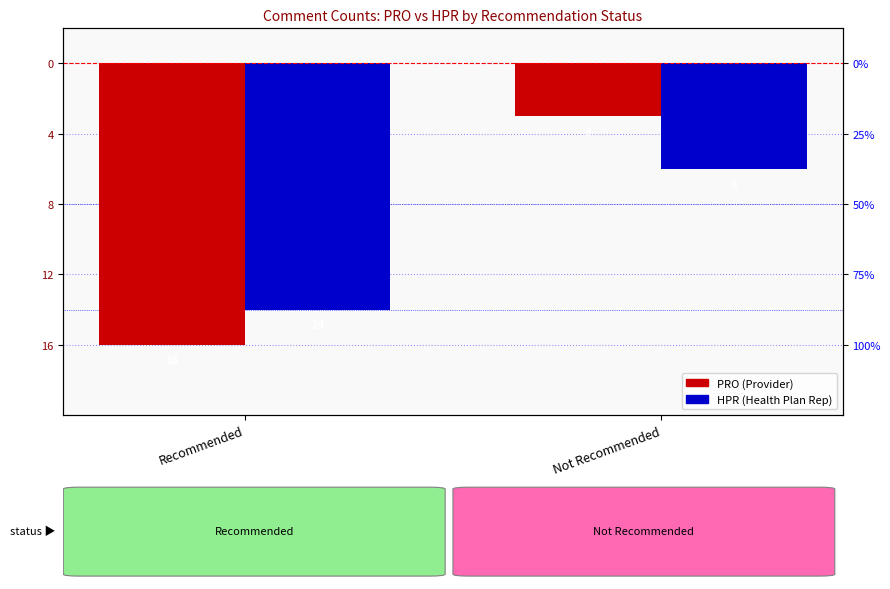

What is the minimum value for PRO?

-16